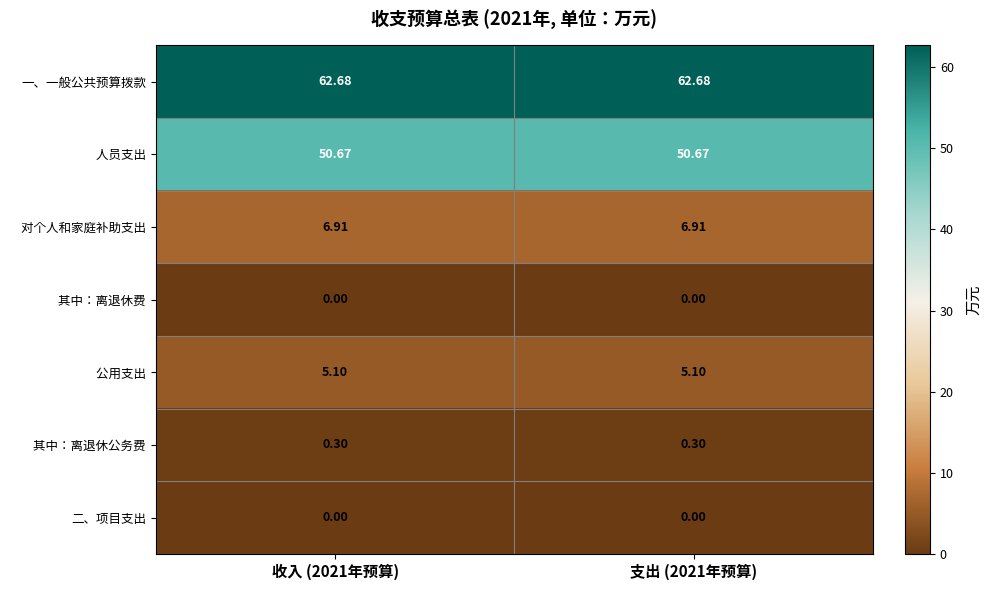

How many data points does each series have?

2